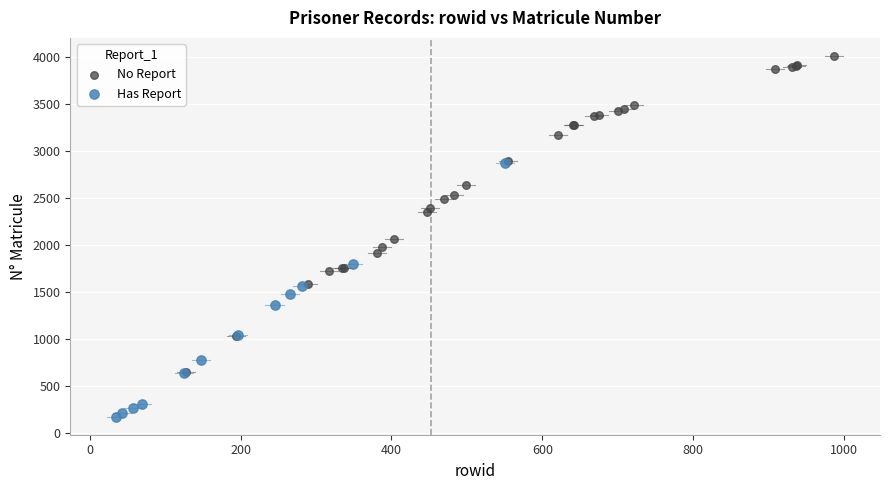

Which series reaches the minimum Y coordinate?

Has Report